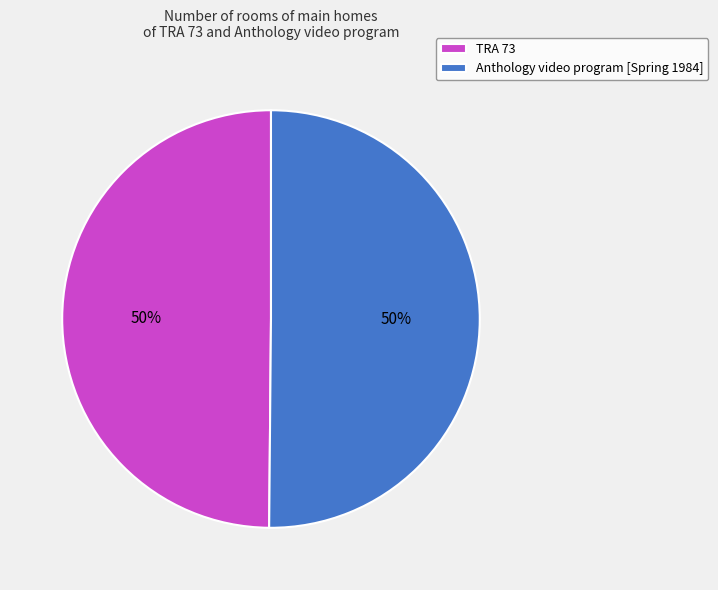

What percentage is the TRA 73 slice, to the nearest percent?

50%